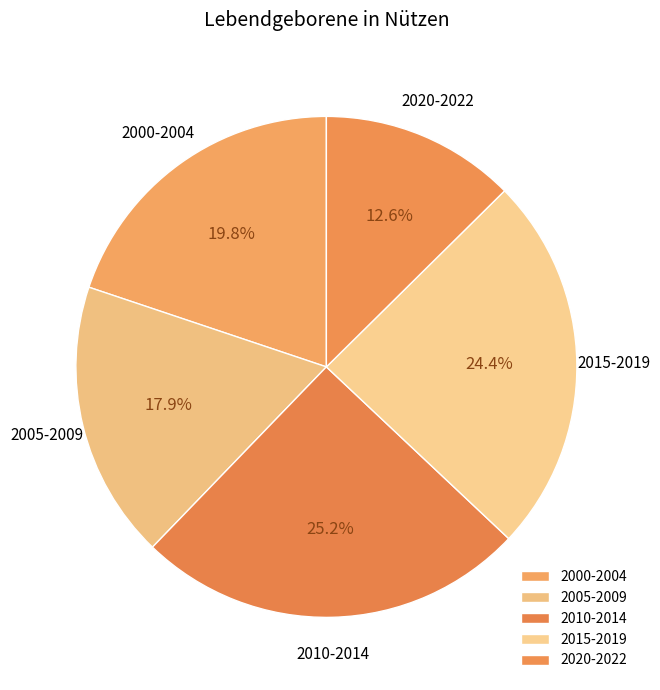

Approximately how many times larger is the value at 2005-2009 compared to 2010-2014?

0.7